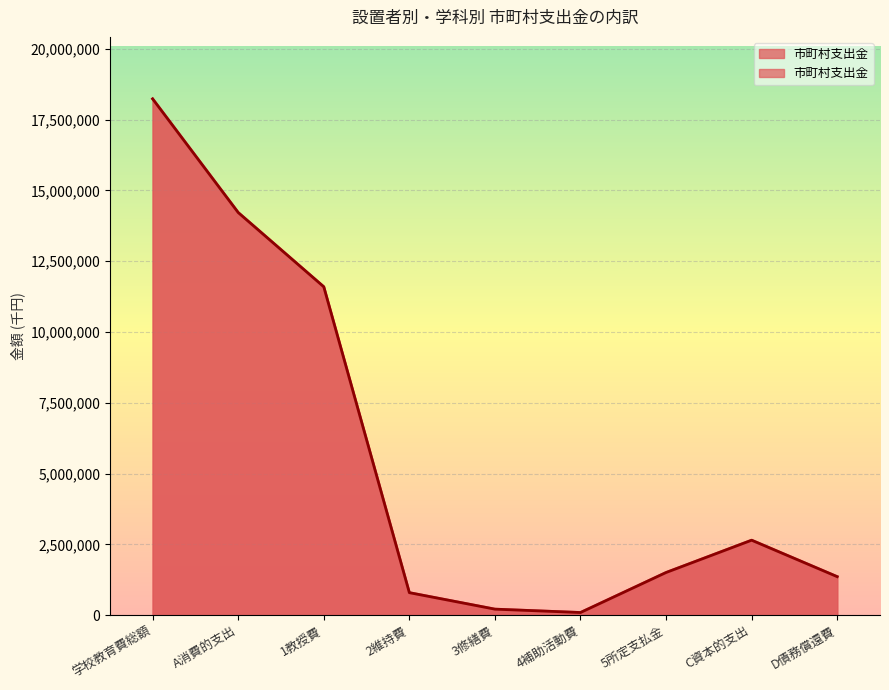

How many points are lower than both their immediate neighbors (excluding endpoints)?

1